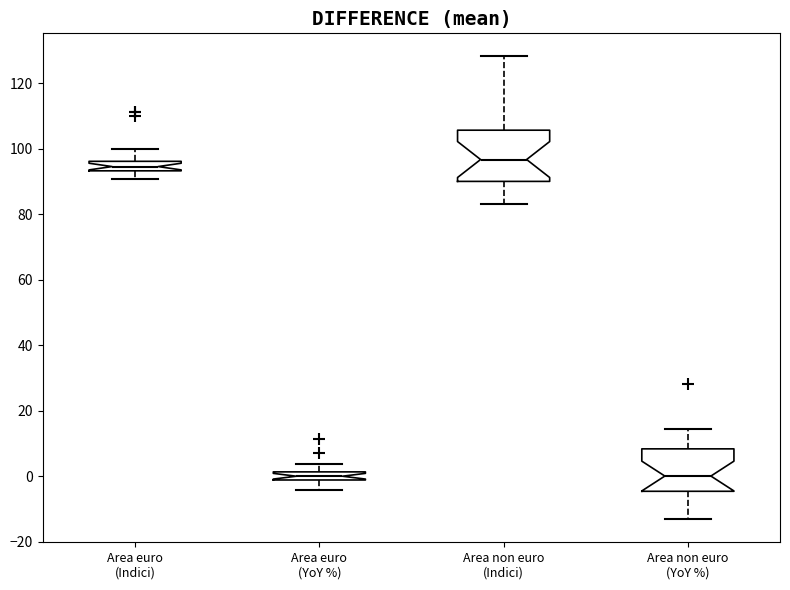

Comparing the boxes themselves (not the whiskers), which one is the tallest?

Area non euro (Indici)